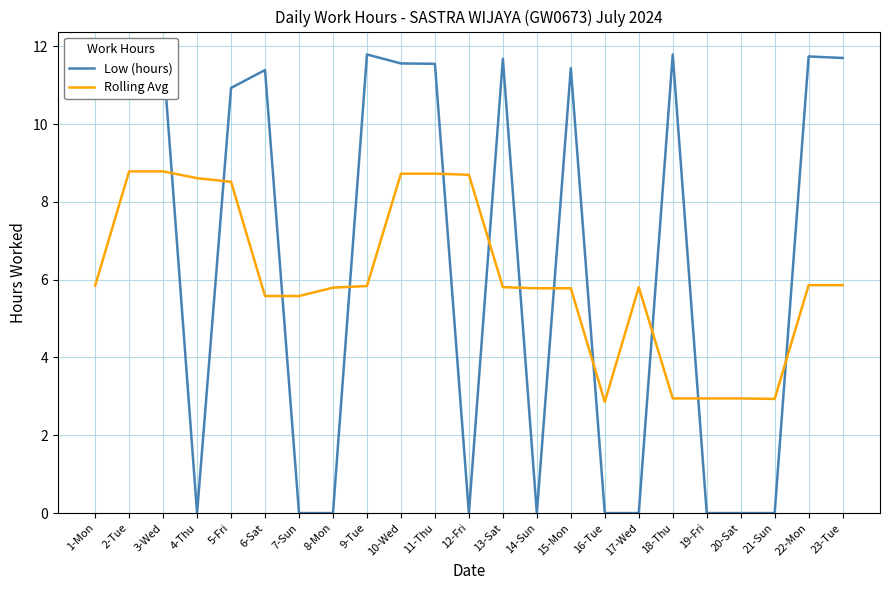

Is it true that Rolling Avg equals 5.6 at 7-Sun?

True